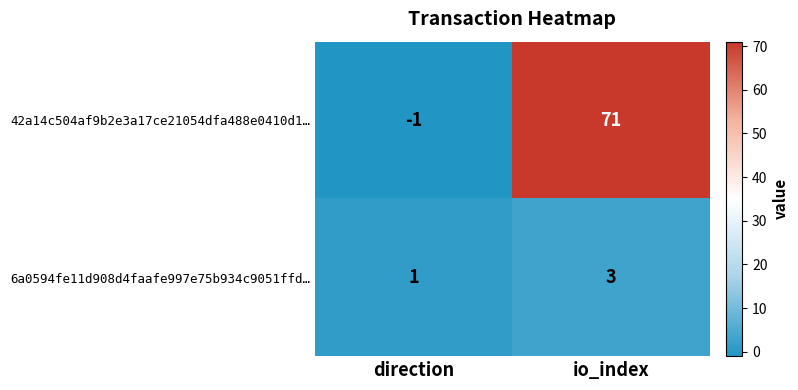

Count the number of categories in the chart.

2